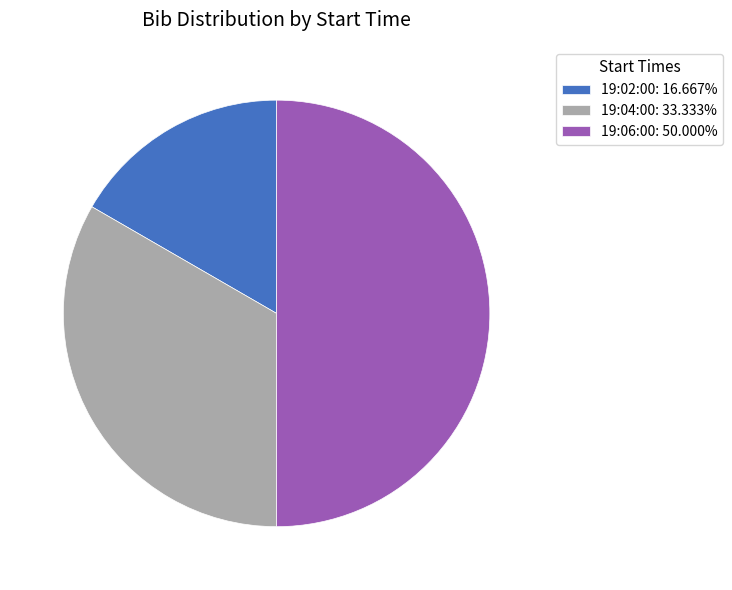

Is it true that 19:04:00 is 25% of the pie?

False